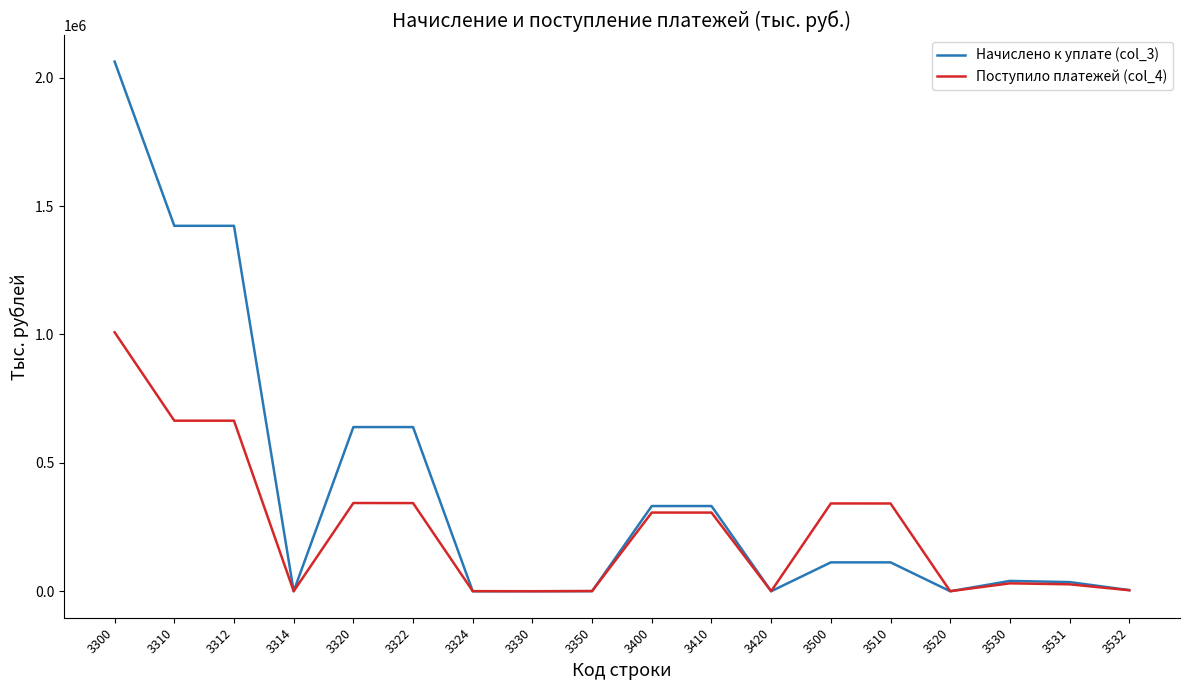

List the series in order of their overall mean, lowest first.

Поступило платежей (col_4), Начислено к уплате (col_3)